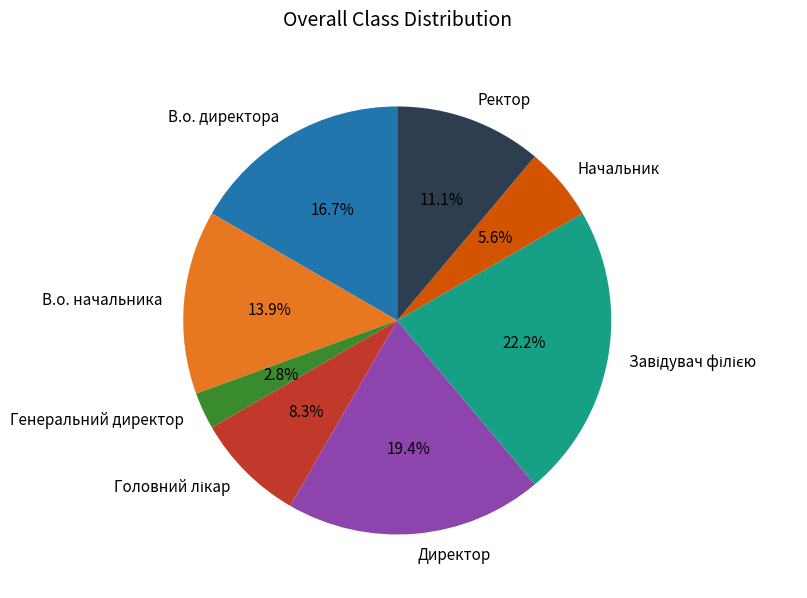

How many segments does this pie chart have?

8